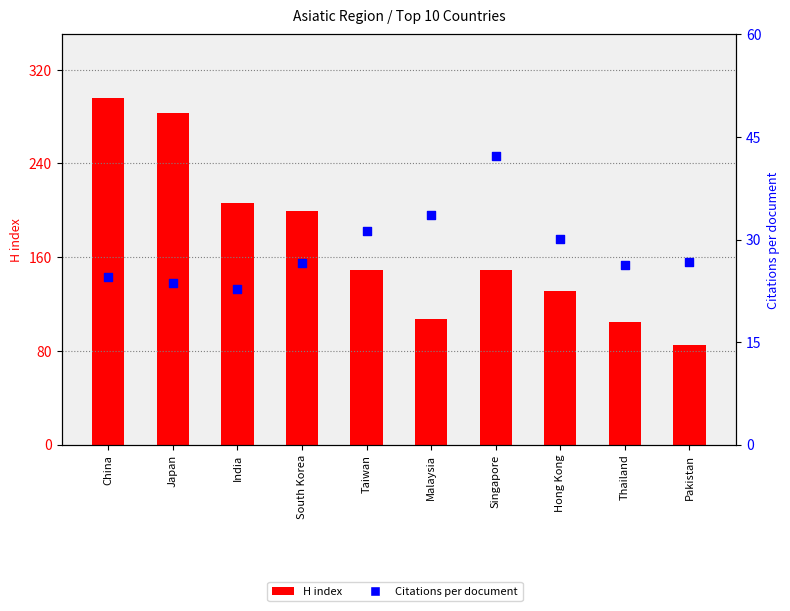

What is the total value across all series at India?

228.8